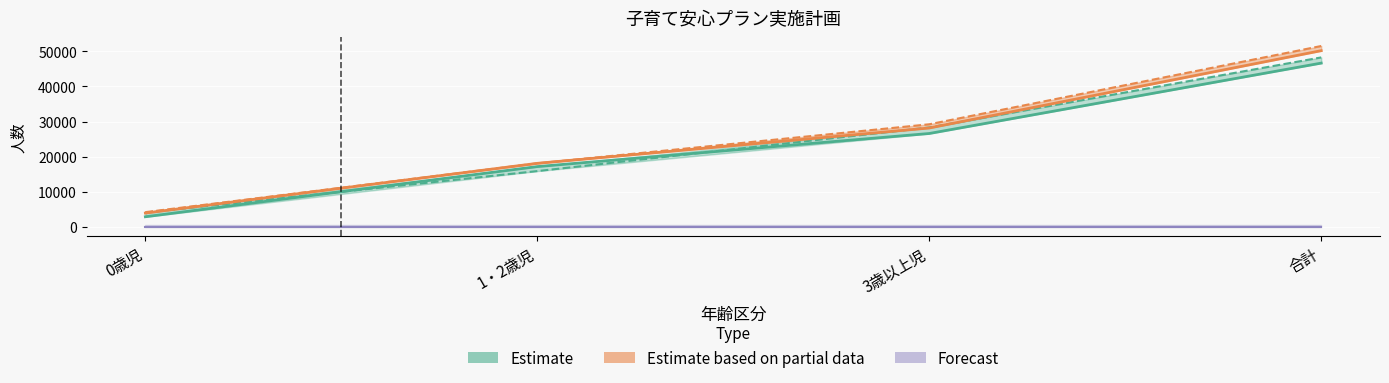

Reading left to right, extract all data points from this chart.

申込者数（実績2018）: 0歳児=2879	1・2歳児=17169	3歳以上児=26590	合計=46638
申込者数（見込2019）: 0歳児=3931	1・2歳児=18091	3歳以上児=28160	合計=50182
利用定員数（実績2018）: 0歳児=4067	1・2歳児=15884	3歳以上児=28305	合計=48256
利用定員数（見込2019）: 0歳児=4192	1・2歳児=18100	3歳以上児=29217	合計=51509